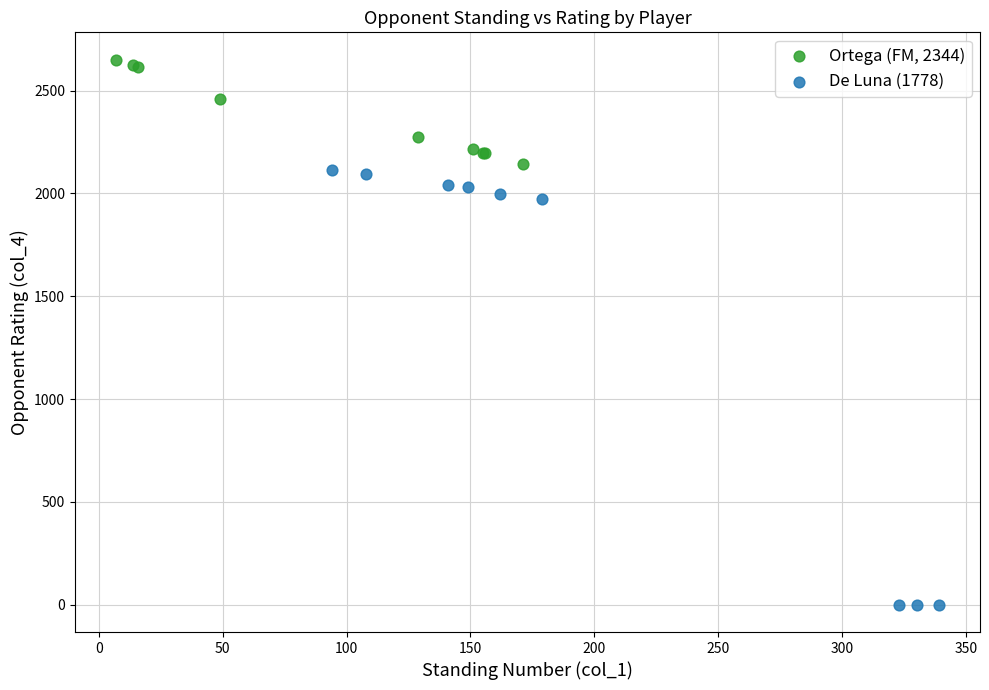

Which series reaches the minimum Y coordinate?

De Luna (1778)